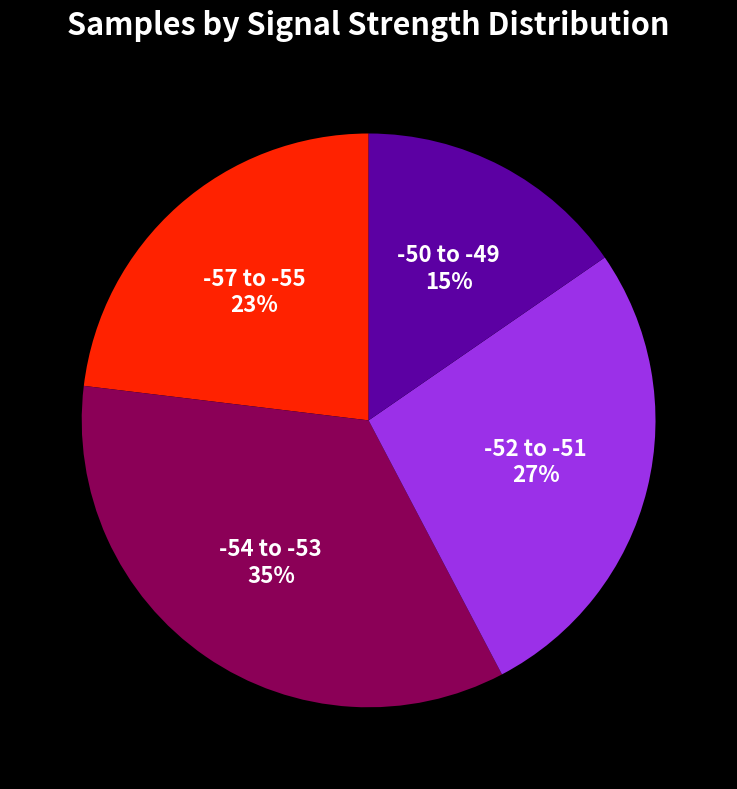

Which category has the smallest portion of the pie?

-50 to -49